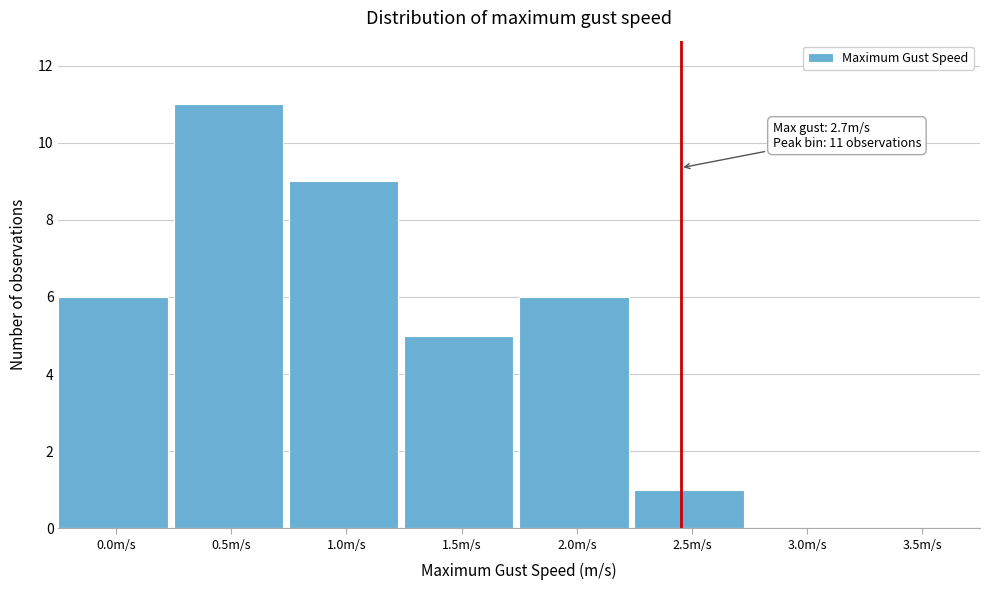

Reading left to right, what are all the values shown in this chart?

0.0m/s=6	0.5m/s=11	1.0m/s=9	1.5m/s=5	2.0m/s=6	2.5m/s=1	3.0m/s=0	3.5m/s=0